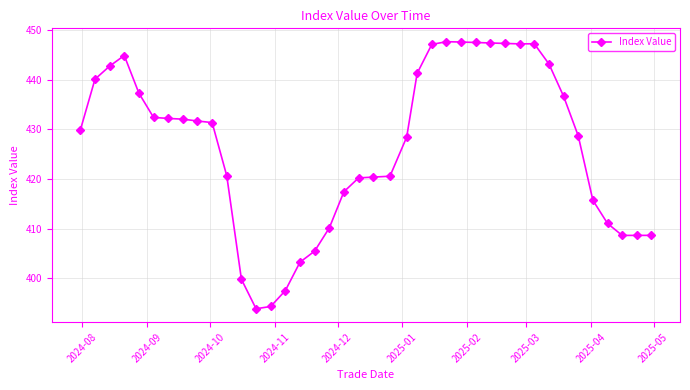

What is the difference between the second highest and second lowest values?

53.2